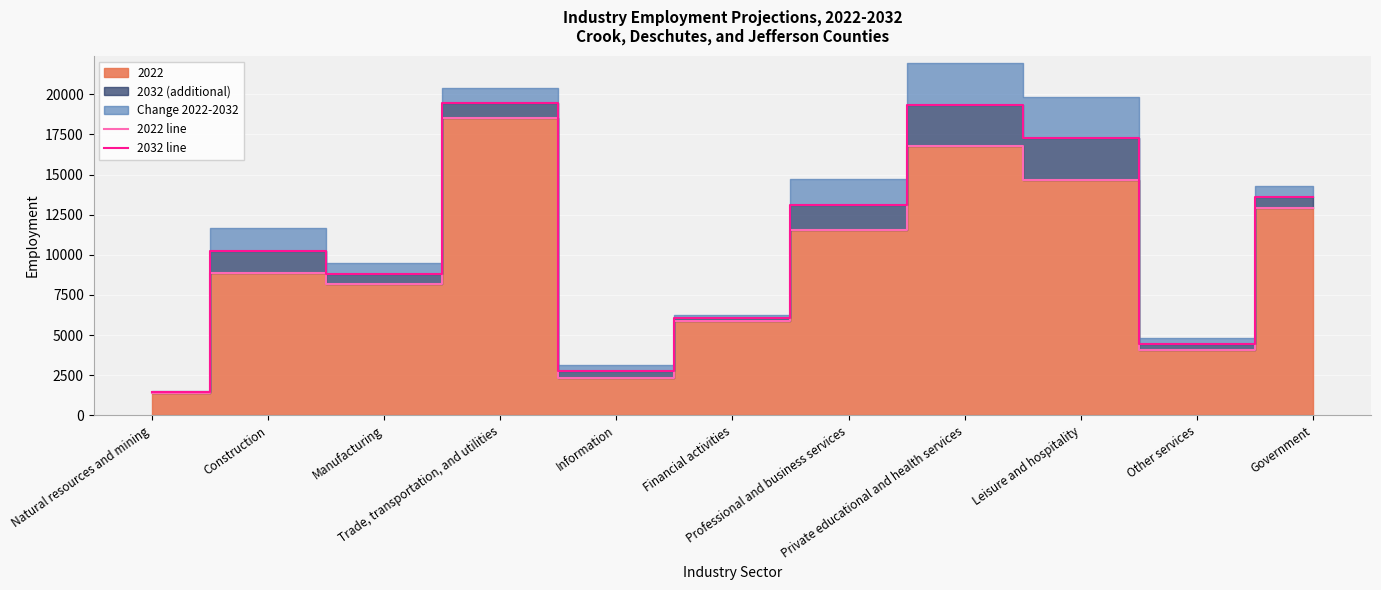

Reading left to right, list all the values displayed in this chart.

2022 line: 1410	8840	8160	18550	2340	5900	11550	16760	14640	4050	12910
2032 line: 1470	10240	8830	19470	2730	6090	13130	19360	17250	4430	13610